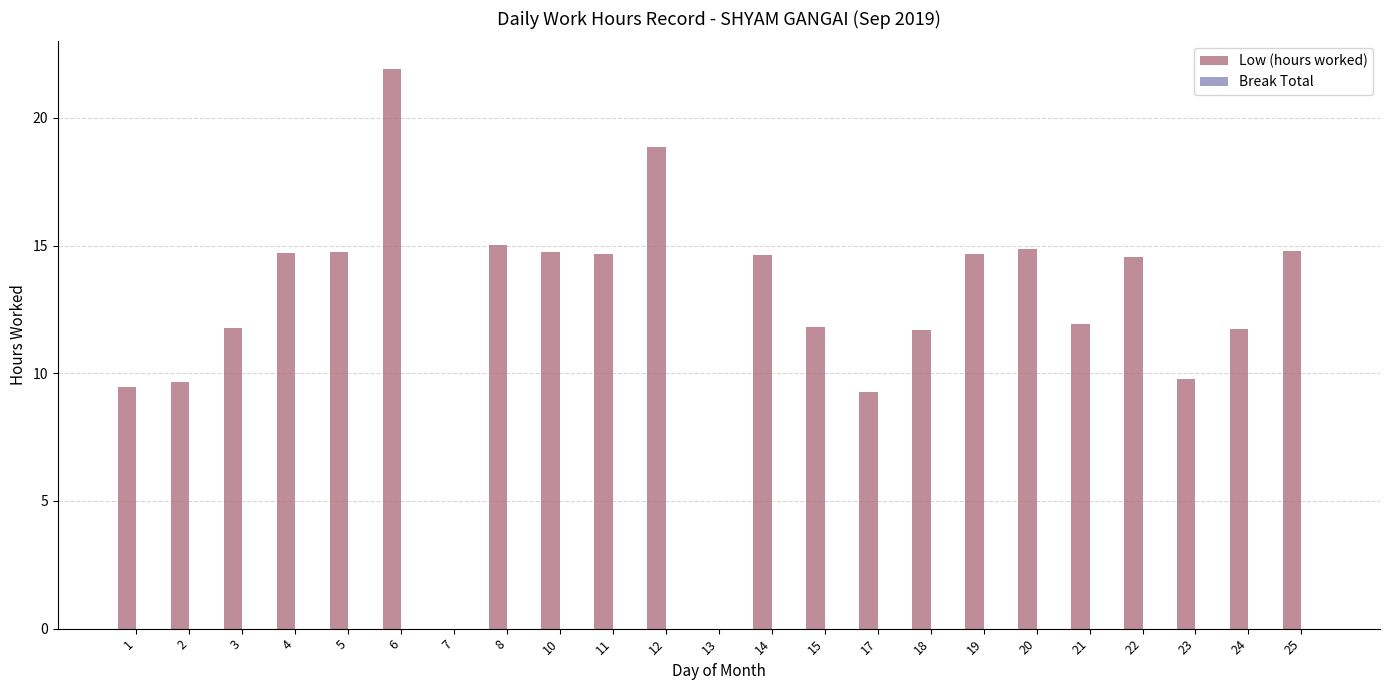

What is the maximum value shown in the chart?

21.9